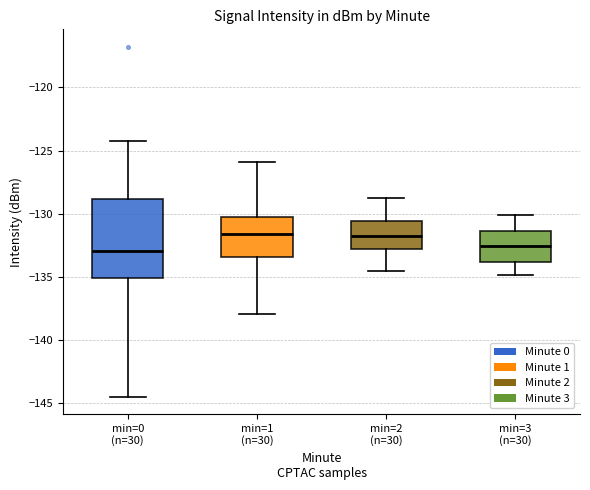

Reading left to right, transcribe this box plot: for each box, give where its median line is, the range the box spans, and where its two whiskers end, as read against the y-axis. The values are not printed on the chart, so give them approximately, as read against the axis.

min=0 (n=30): median -133.0, box -135.0 to -129.0, whiskers -144.5 to -124.5
min=1 (n=30): median -131.5, box -133.5 to -130.5, whiskers -138.0 to -126.0
min=2 (n=30): median -131.5, box -133.0 to -130.5, whiskers -134.5 to -129.0
min=3 (n=30): median -132.5, box -134.0 to -131.5, whiskers -135.0 to -130.0